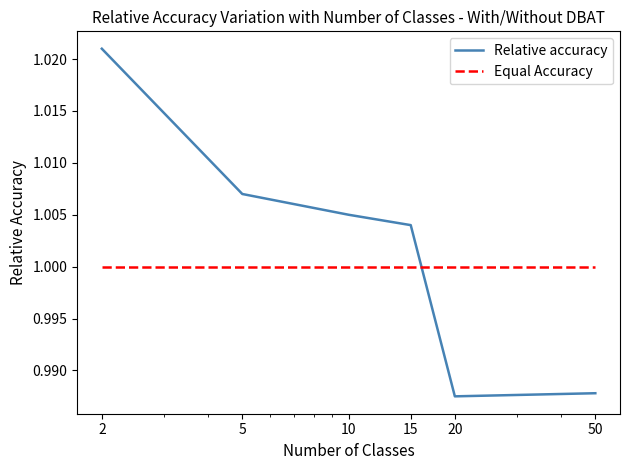

List the series in order of their peak value, highest first.

Relative accuracy, Equal Accuracy